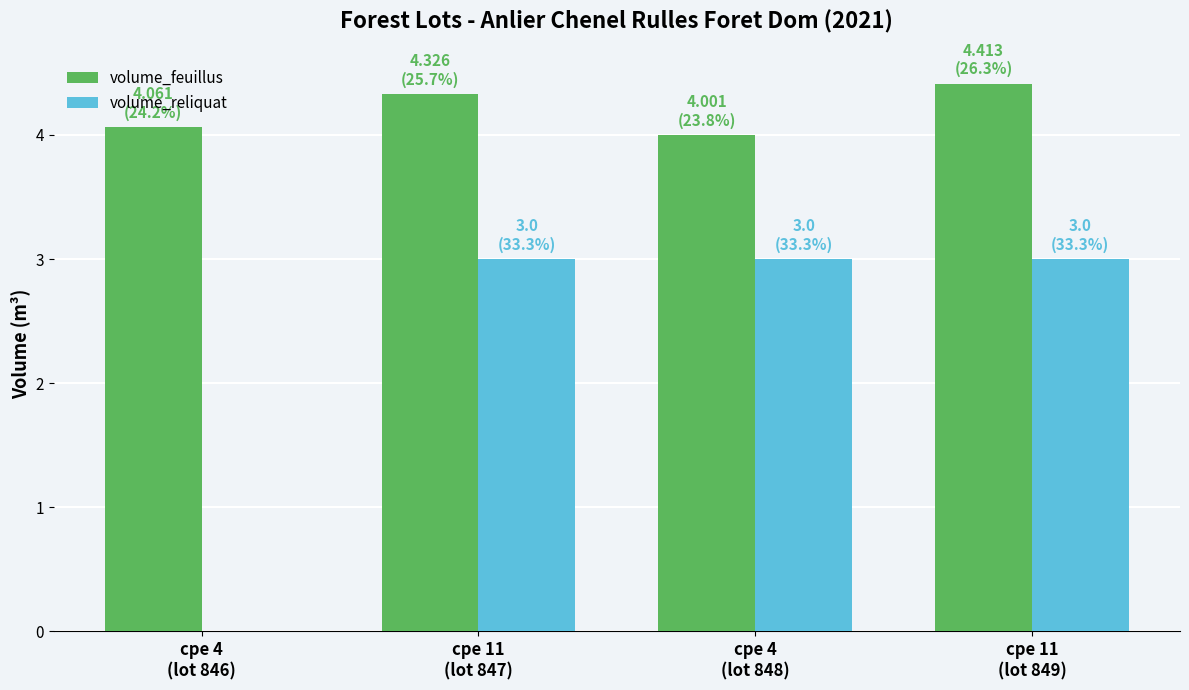

What is the maximum value for volume_reliquat?

3.0